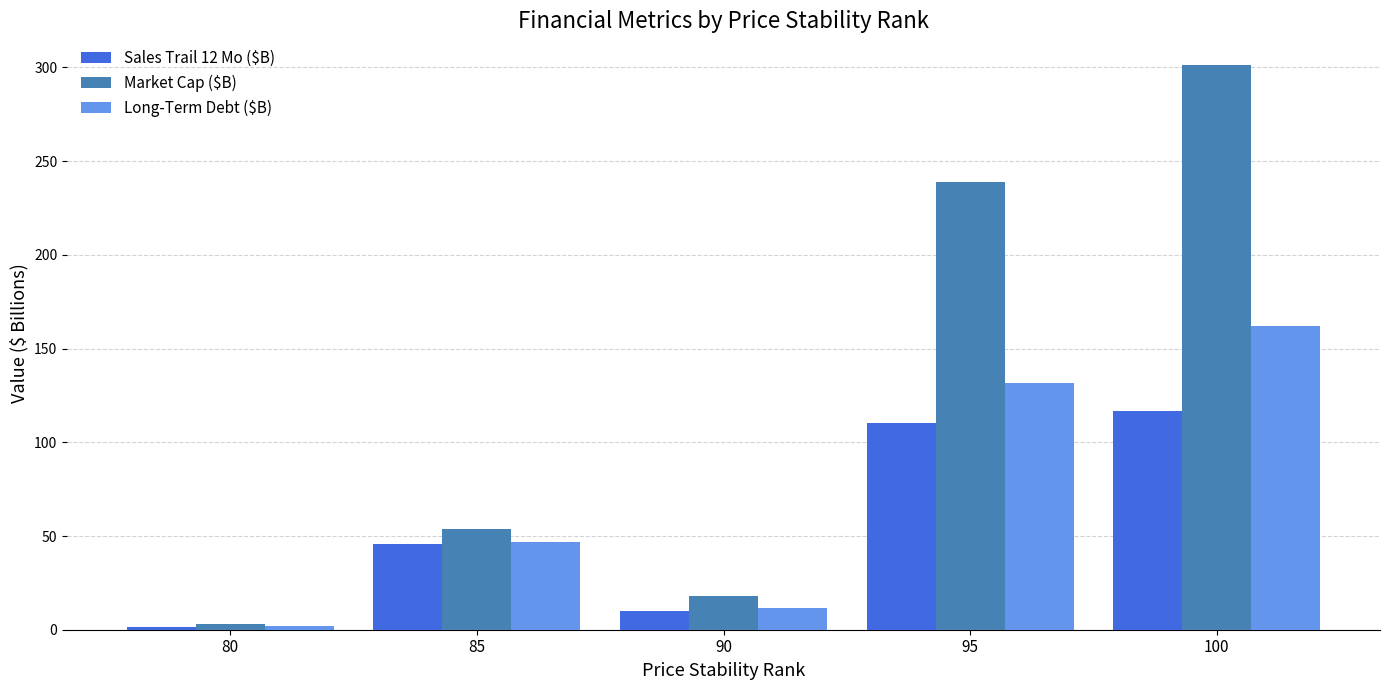

Reading right to left, transcribe all the data shown in this chart.

Sales Trail 12 Mo ($B): 116.8	110.2	10.0	45.6	1.6
Market Cap ($B): 301.5	239.1	18.2	53.6	3.2
Long-Term Debt ($B): 162.1	131.4	11.4	46.6	1.9